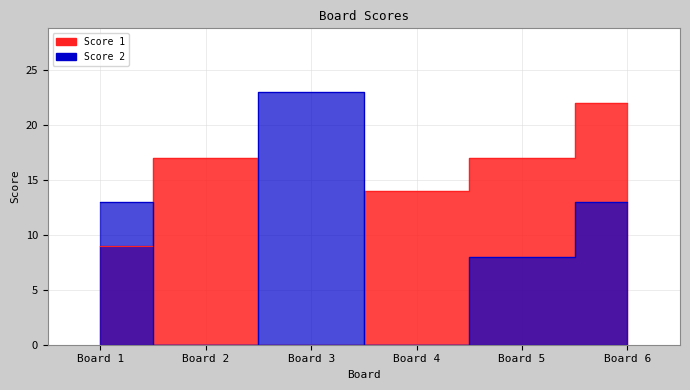

The Score 1 series shows 0 at Board 3. True or false?

True